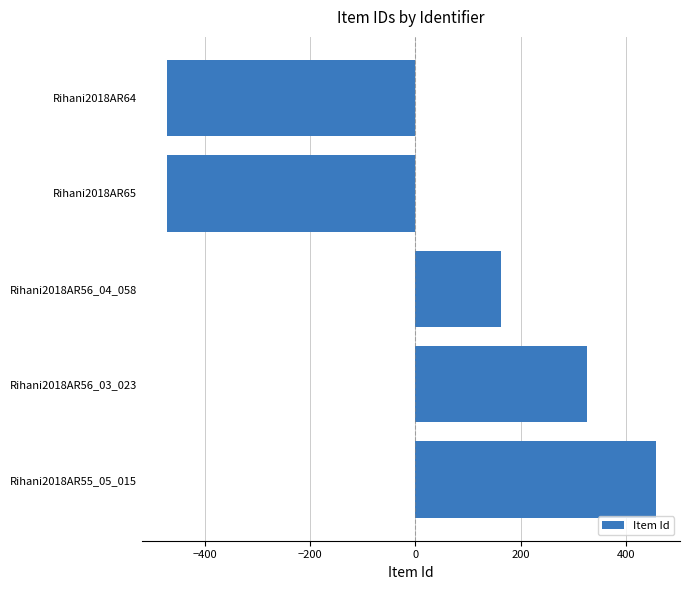

The value at Rihani2018AR56_04_058 is 162.8. True or false?

True